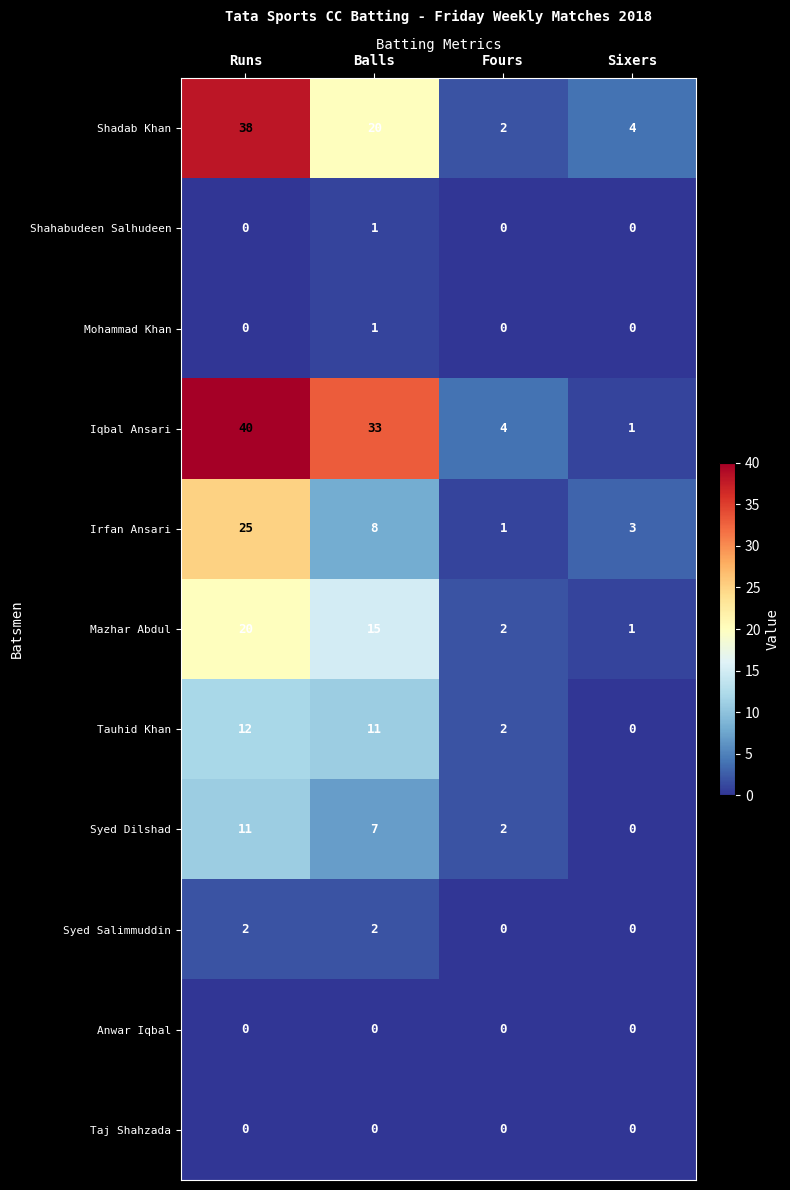

Read the Iqbal Ansari value at Balls, to the nearest 10.

30